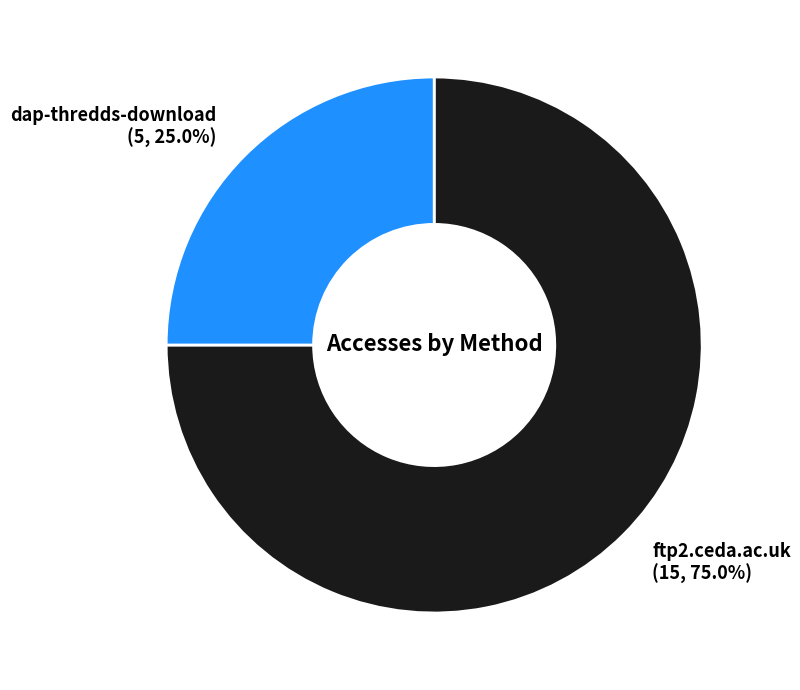

What is the smallest slice in the pie chart?

dap-thredds-download